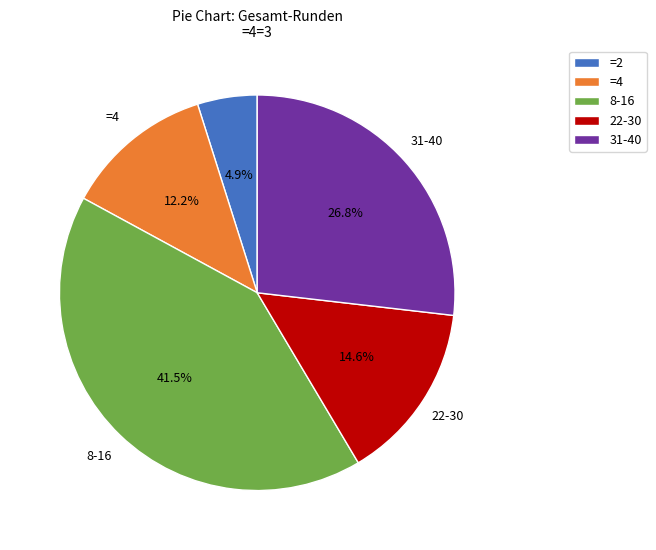

Combined, what portion of the pie is 31-40 and 8-16?

68.3%